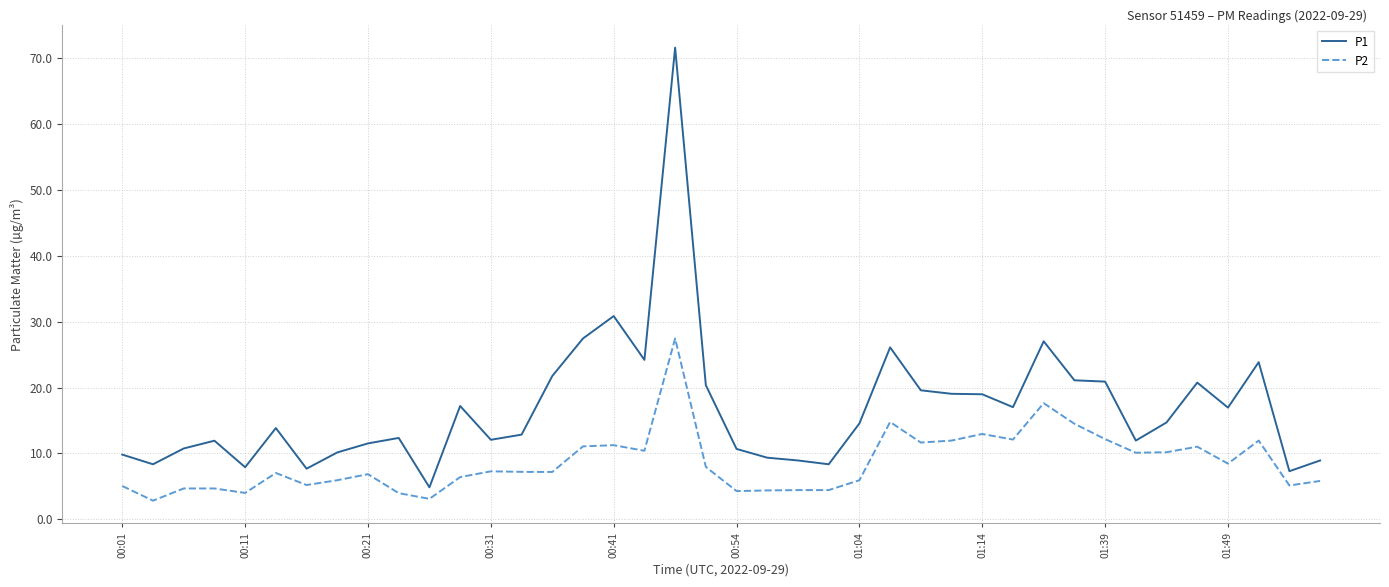

Does the chart display data point markers on the line(s)?

No